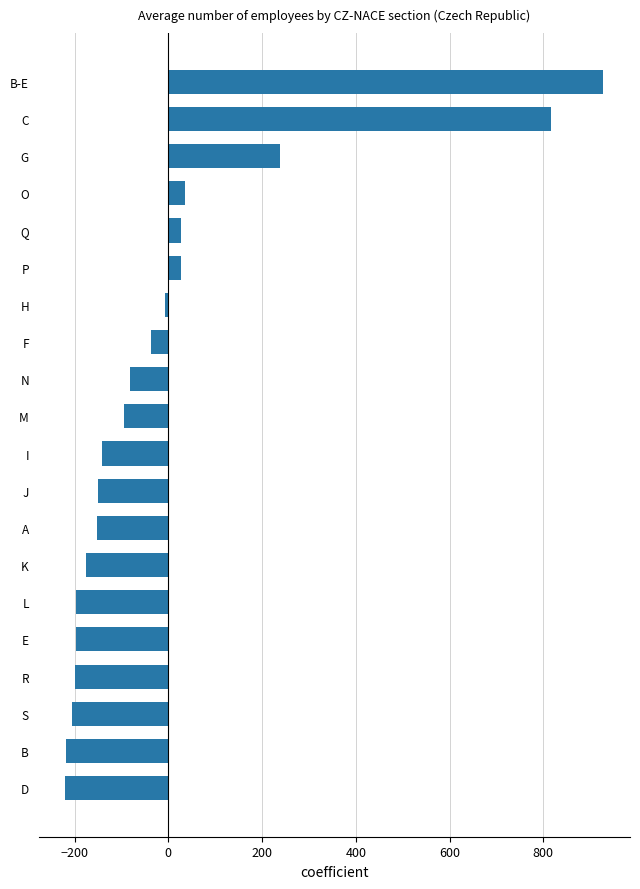

At which label is the value closest to 354?

G